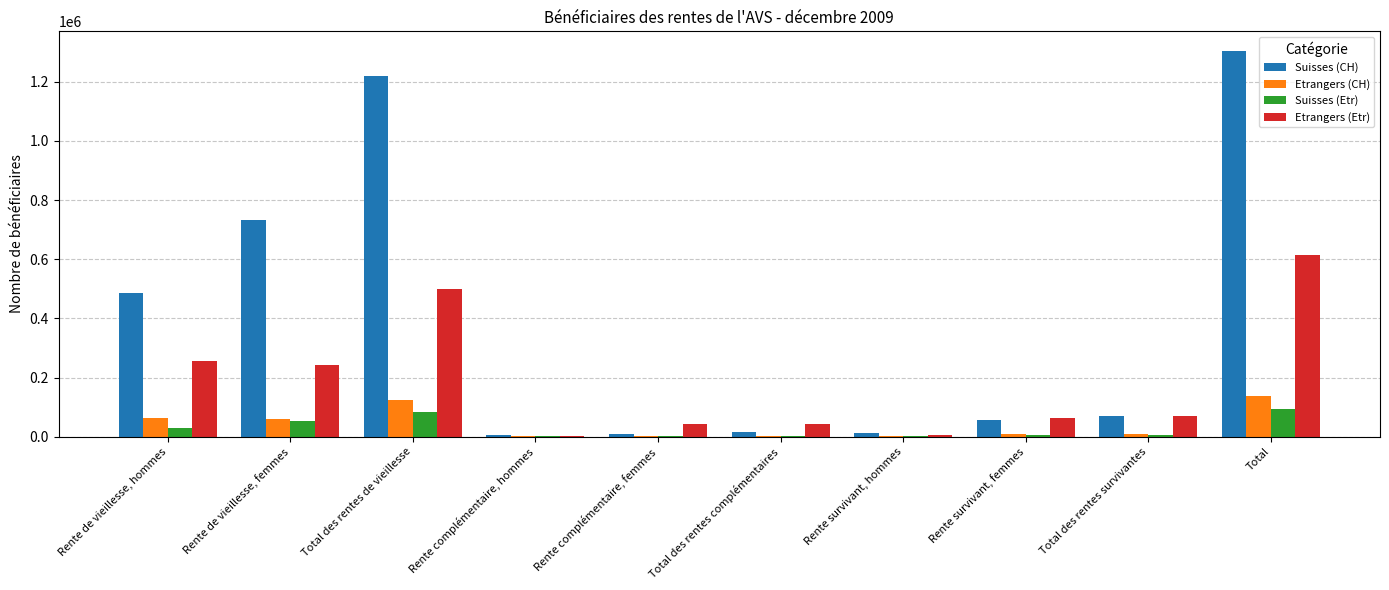

At which label does Etrangers (Etr) reach its peak?

Total